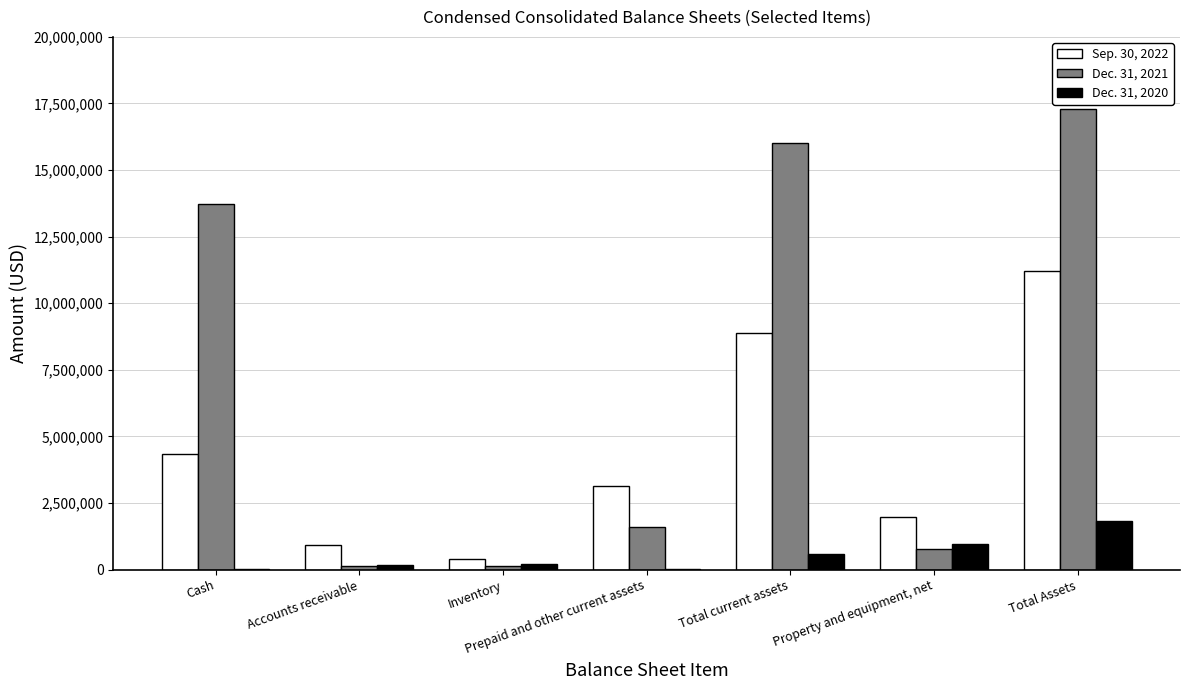

What is the maximum value for Sep. 30, 2022?

11210588